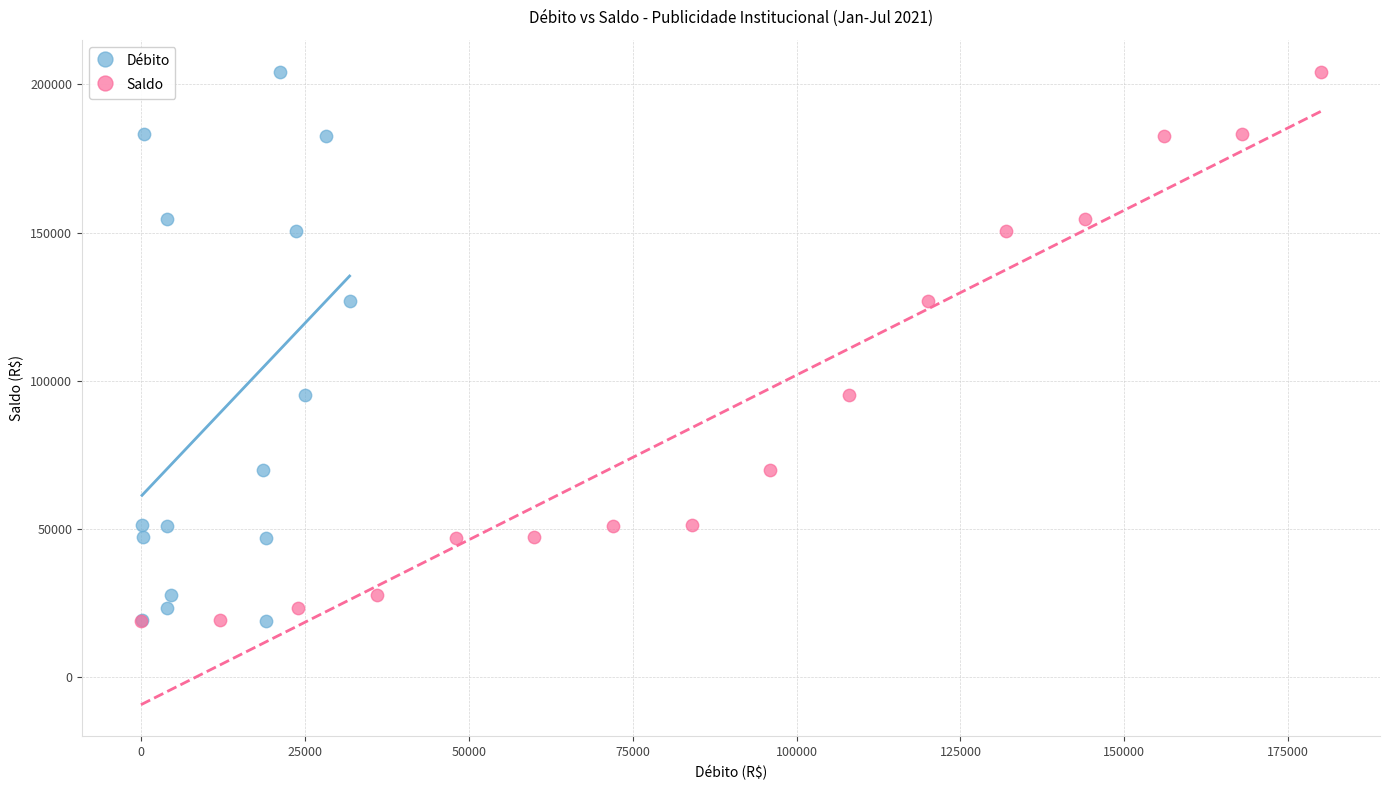

What are all the series names shown in the legend?

Débito, Saldo